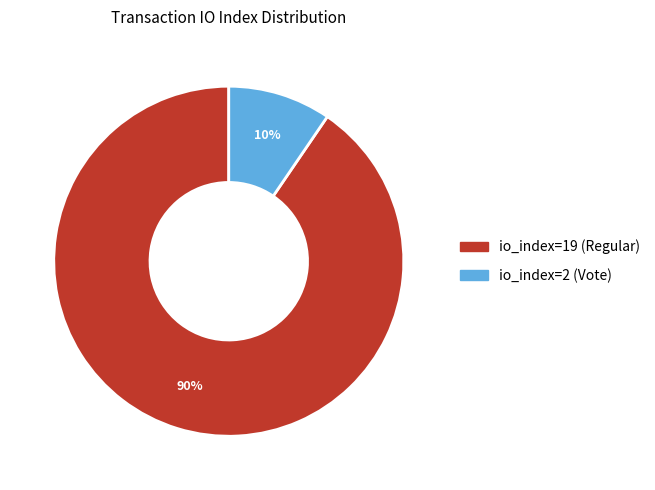

Is the sum of io_index=2 (Vote) and io_index=19 (Regular) greater than half?

Yes